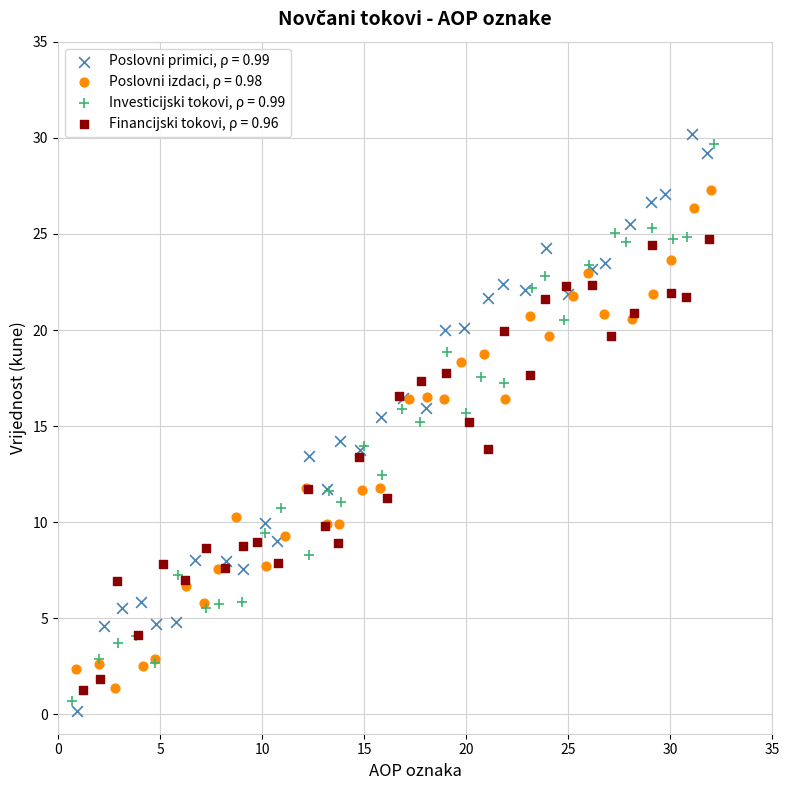

Which series has the widest spread of Y values?

Poslovni primici, ρ = 0.99